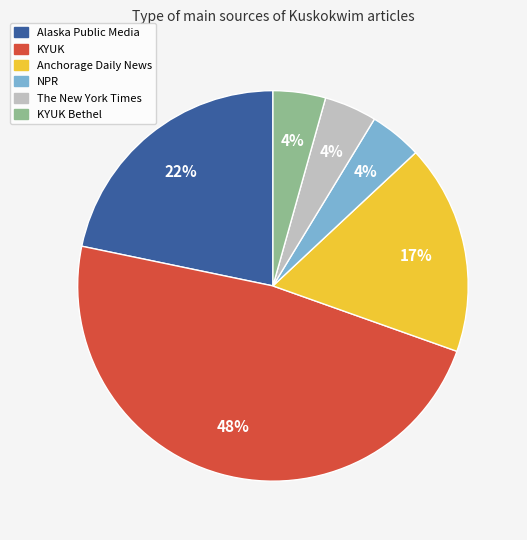

What percentage is the KYUK Bethel slice, to the nearest percent?

4%